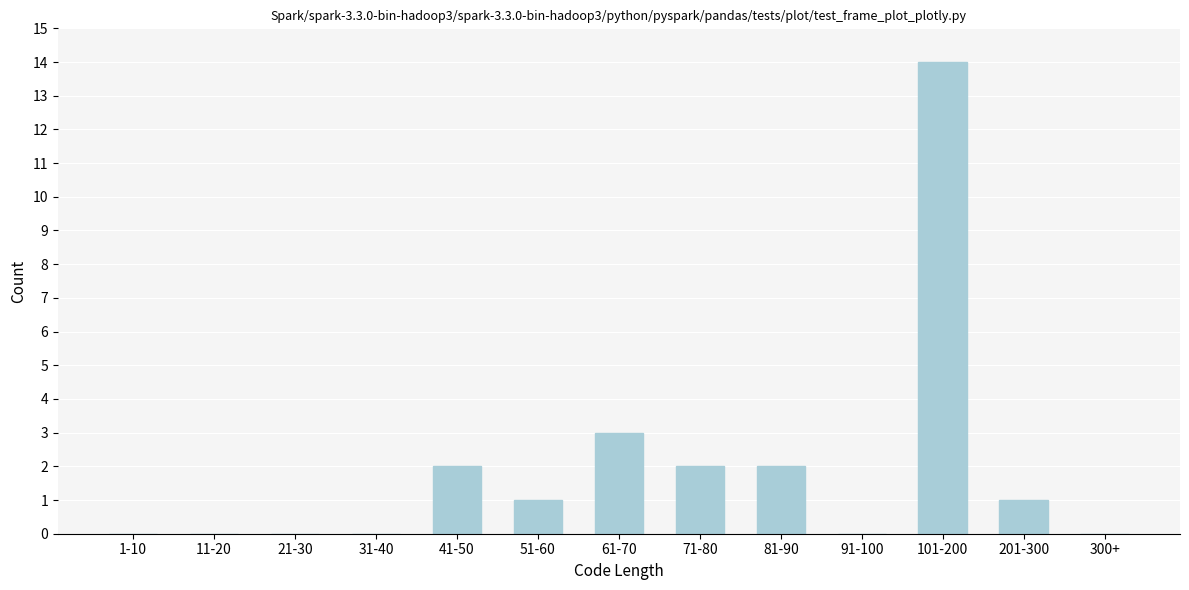

Reading left to right, list all the values displayed in this chart.

1-10=0	11-20=0	21-30=0	31-40=0	41-50=2	51-60=1	61-70=3	71-80=2	81-90=2	91-100=0	101-200=14	201-300=1	300+=0